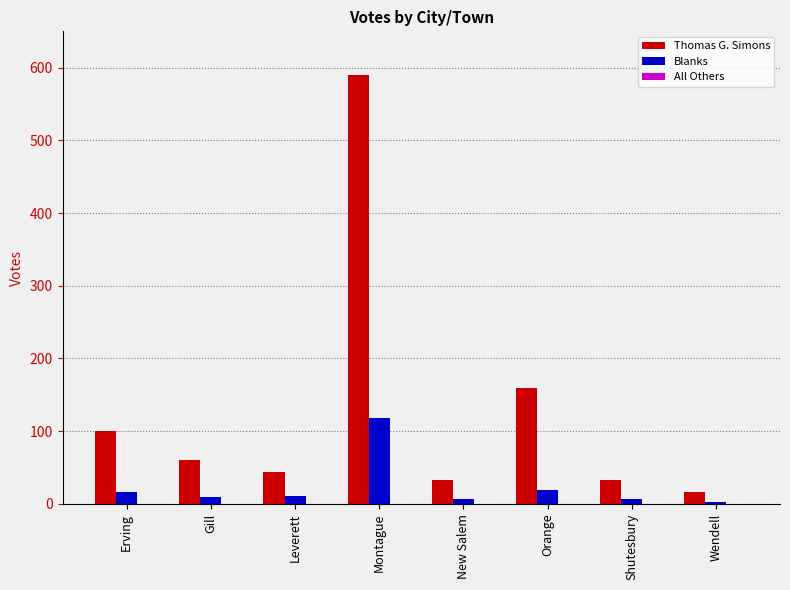

What is the value of the Thomas G. Simons bar at the 5th from the left?

33